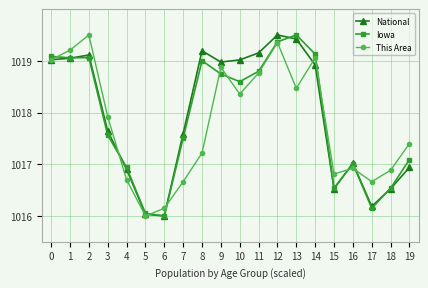

What is the sum of the This Area values at 14 and 8?

2036.3